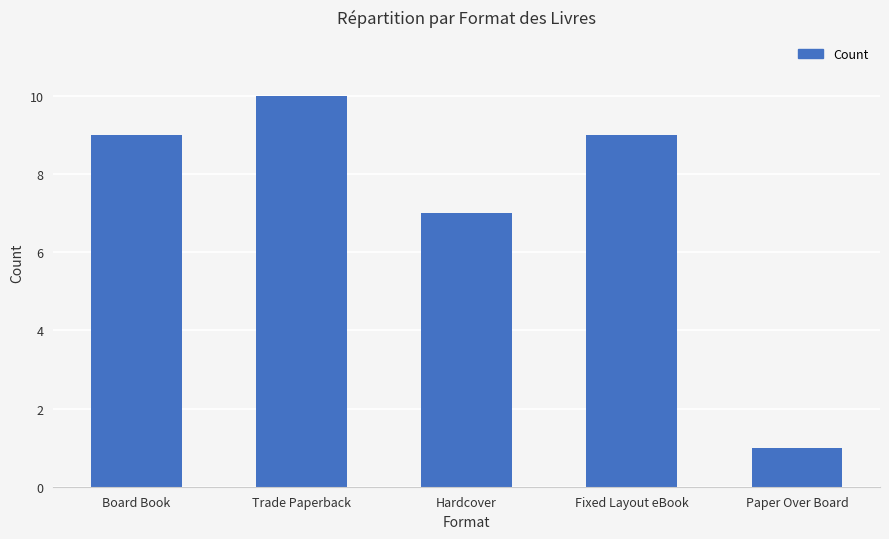

What is the ratio of the value at Hardcover to the value at Board Book?

0.8